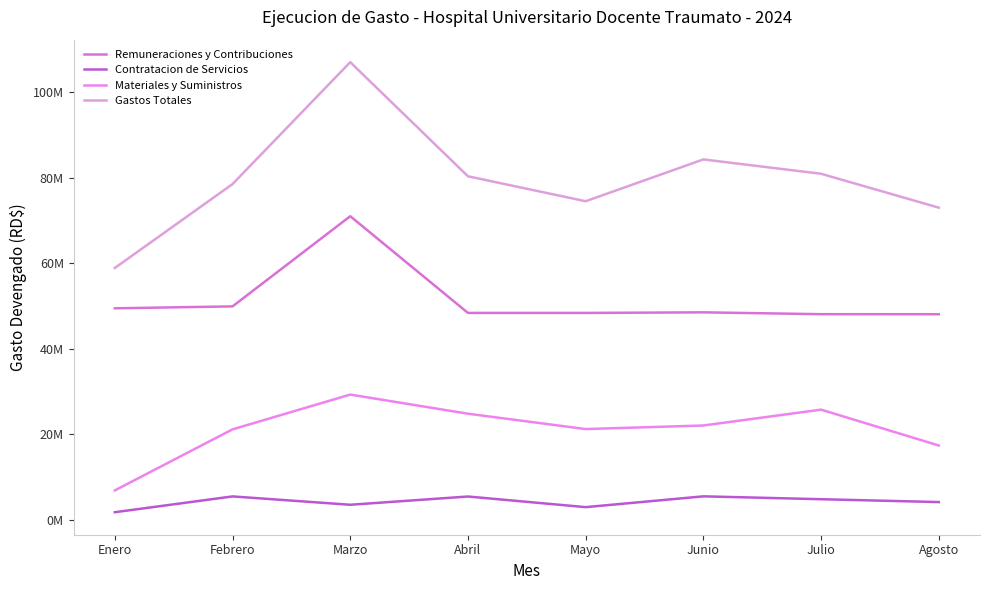

What is the difference between the second highest and minimum values in the Materiales y Suministros series?

18891460.2